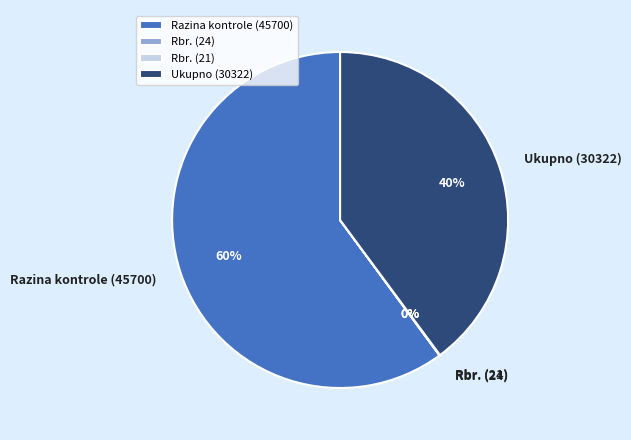

What percentage is the Ukupno (30322) slice, to the nearest percent?

40%